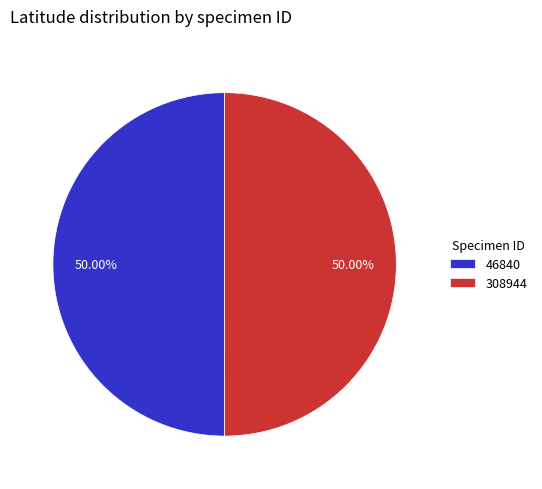

What percentage is the 46840 slice, to the nearest percent?

50%